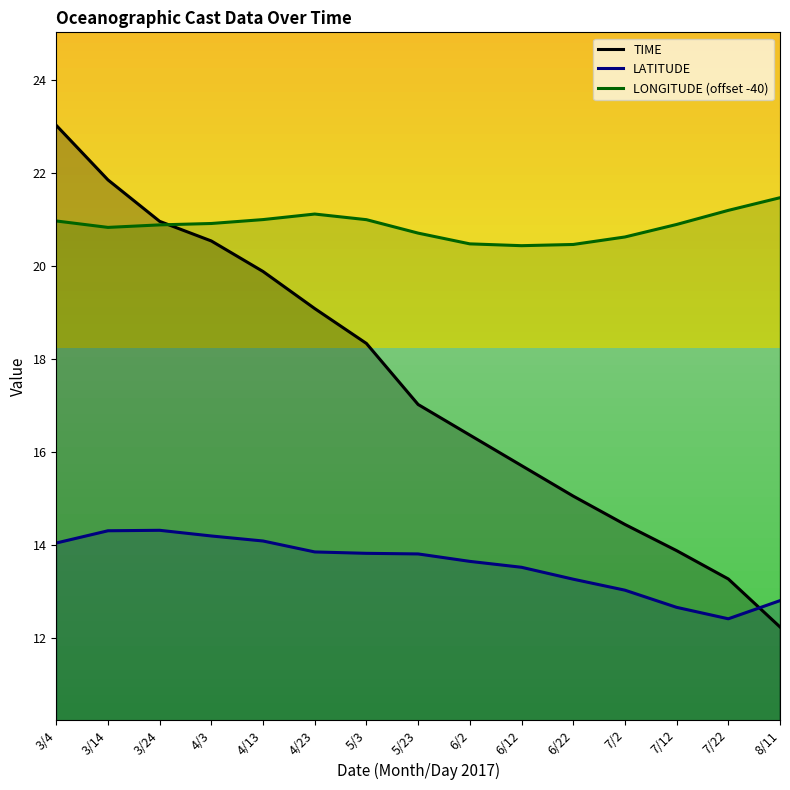

What is the total value across all series at 3/4?

58.0